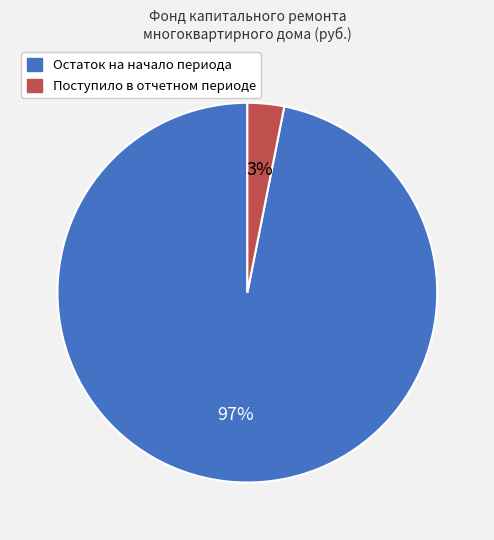

Is there a majority slice in this chart?

Yes